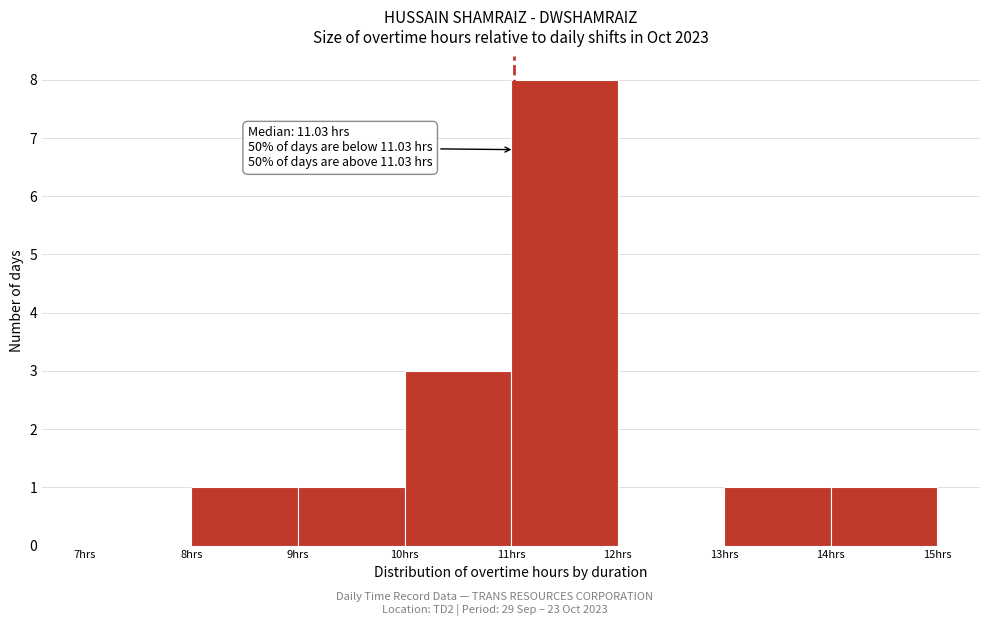

Over which range of the x-axis is the bar tallest?

11 to 12